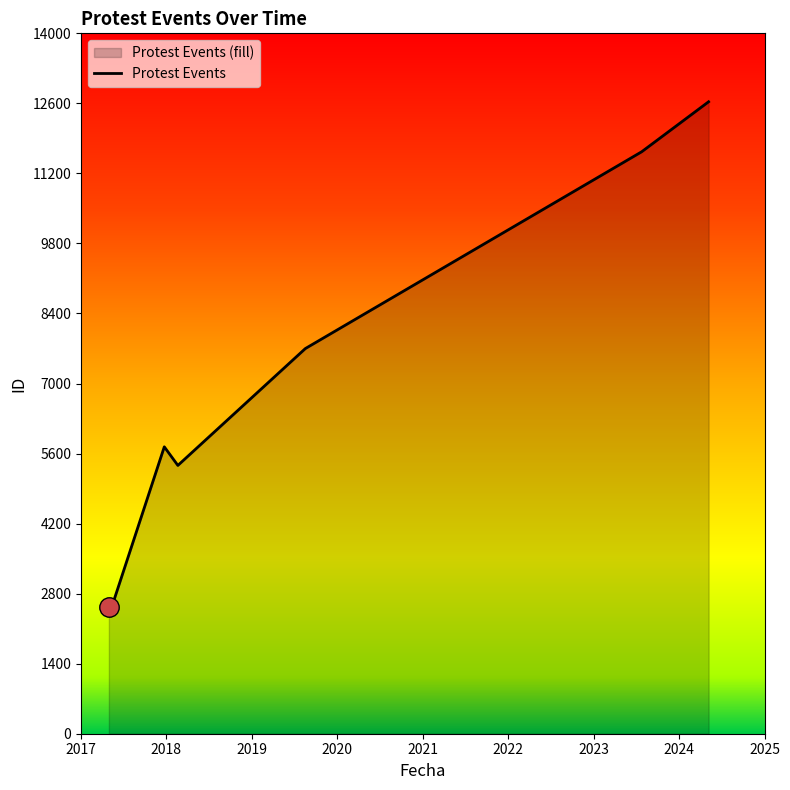

Reading right to left, what are all the values shown in this chart?

12632	11633	7699	5363	5735	2572	2561	2543